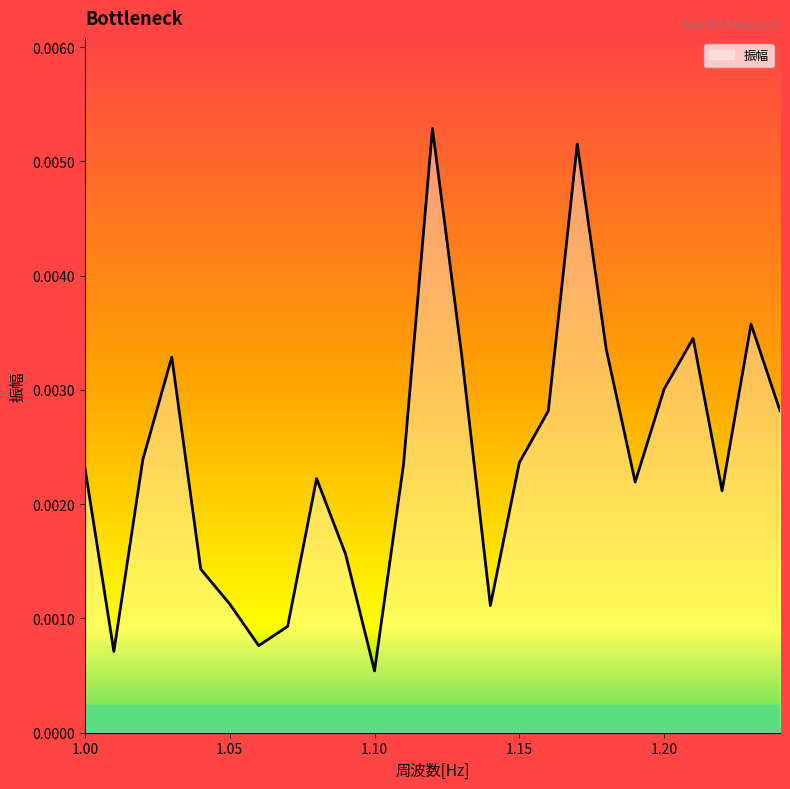

Count the values in the range 0 to 1.

25